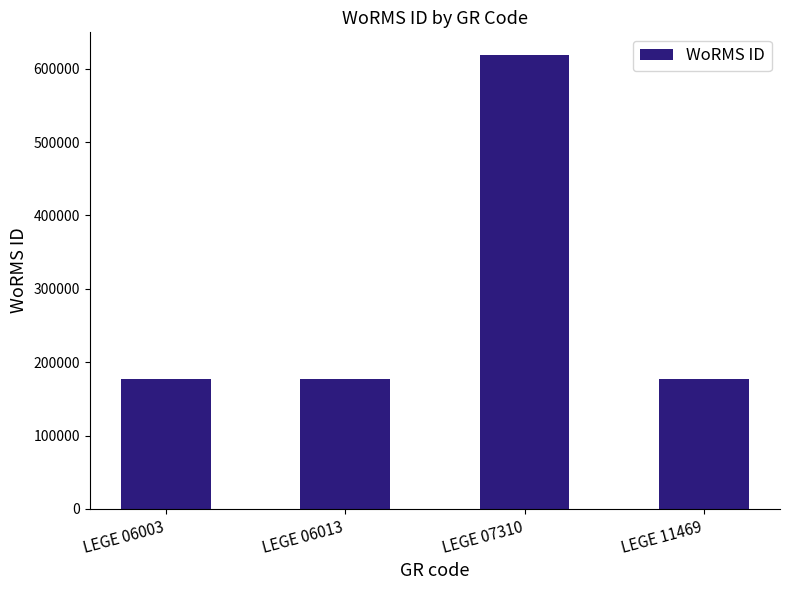

What is the value of the 4th bar from the left?

177595